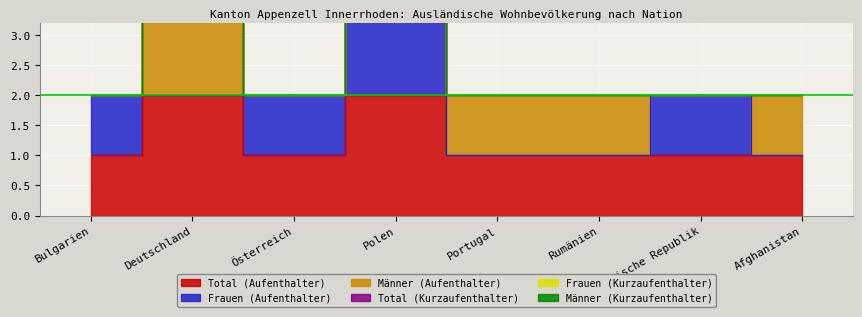

Count the number of categories in the chart.

8